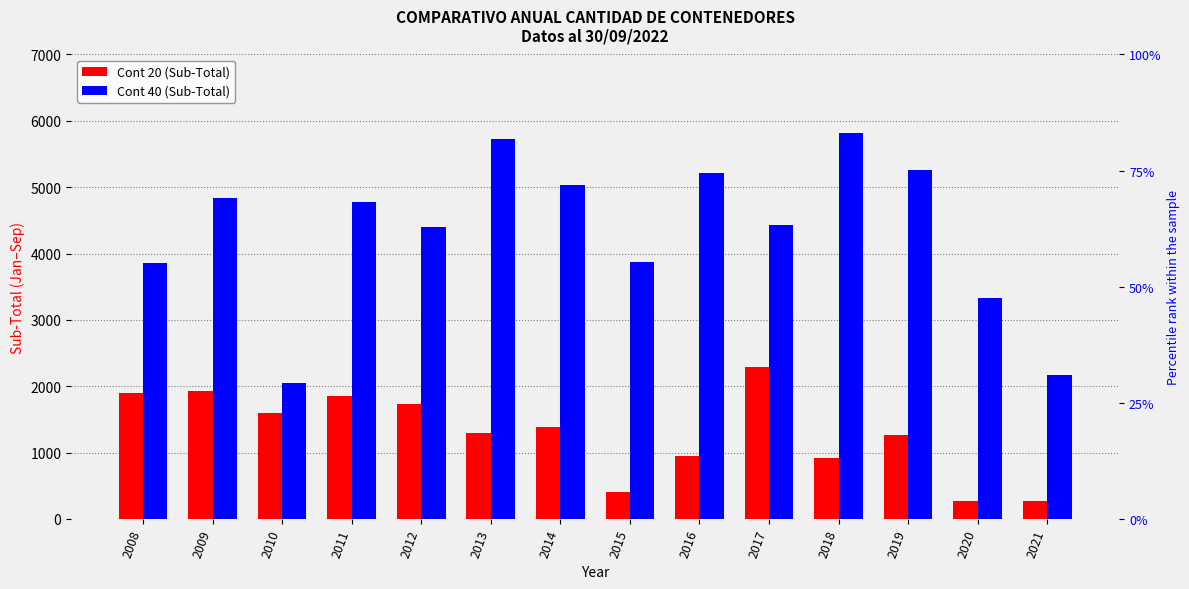

Which has a higher value, 2014 or 2009?

2009